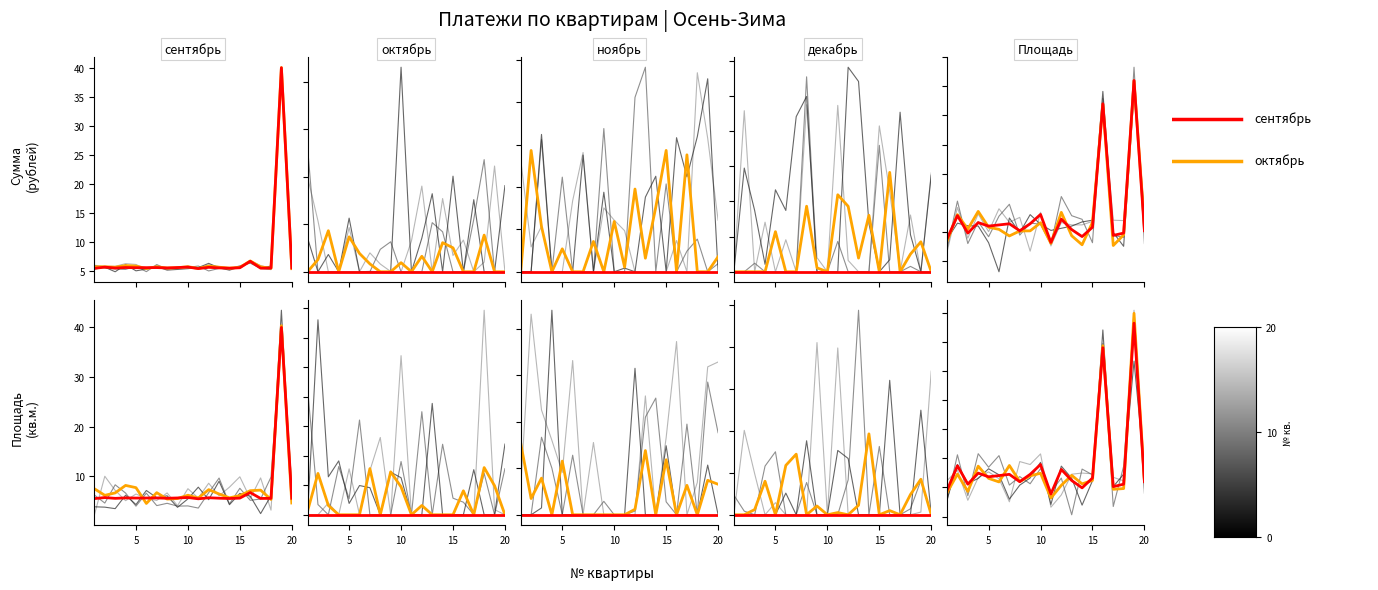

What is the value of the сентябрь (руб.) point at the 1st from the left?

5.5